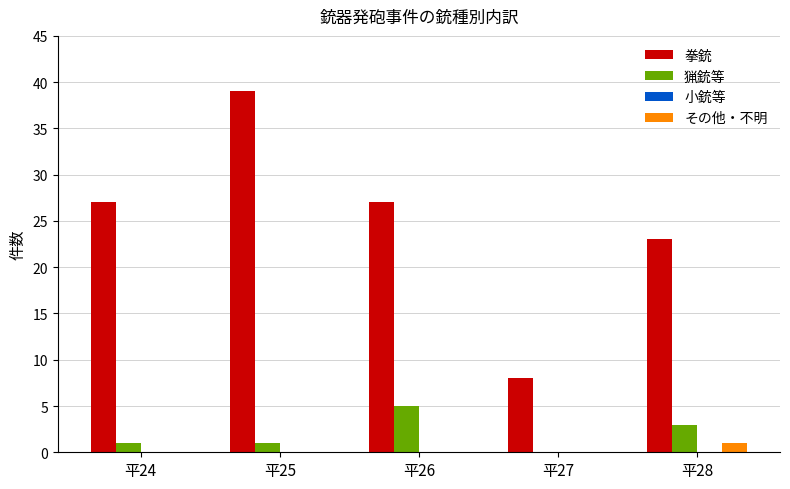

Reading left to right, transcribe all the data shown in this chart.

拳銃: 平24=27	平25=39	平26=27	平27=8	平28=23
猟銃等: 平24=1	平25=1	平26=5	平27=0	平28=3
その他・不明: 平24=0	平25=0	平26=0	平27=0	平28=1